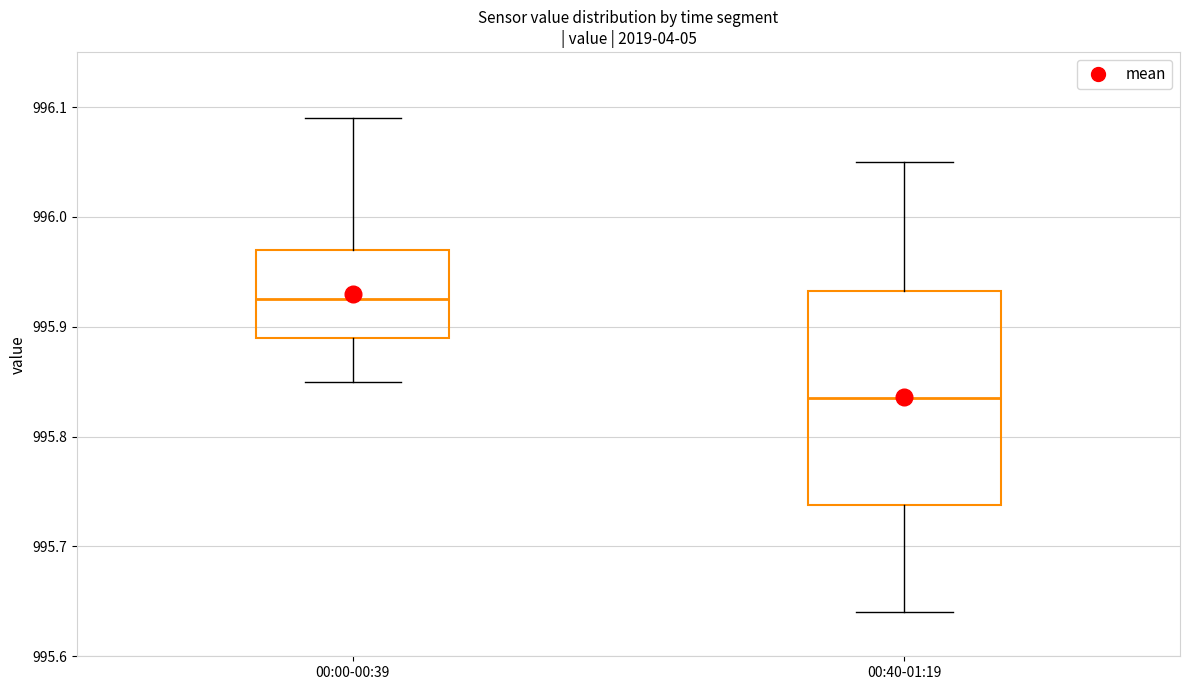

Reading left to right, transcribe this box plot: for each box, give where its median line is, the range the box spans, and where its two whiskers end, as read against the y-axis. The values are not printed on the chart, so give them approximately, as read against the axis.

00:00-00:39: median 995.93, box 995.89 to 995.97, whiskers 995.85 to 996.09
00:40-01:19: median 995.84, box 995.74 to 995.93, whiskers 995.64 to 996.05